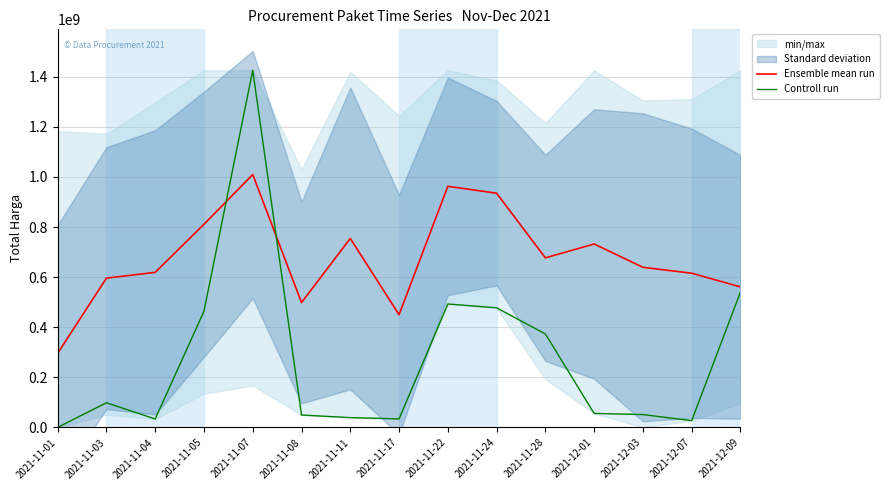

Reading left to right, list all the values displayed in this chart.

Ensemble mean run: 2021-11-01=296003869.7	2021-11-03=596221089.0	2021-11-04=619193329.7	2021-11-05=811118418.0	2021-11-07=1009724035.8	2021-11-08=498651825.4	2021-11-11=754638005.9	2021-11-17=450242872.9	2021-11-22=962745931.6	2021-11-24=935197228.4	2021-11-28=677156144.2	2021-12-01=732479103.5	2021-12-03=639427349.6	2021-12-07=615831459.8	2021-12-09=561156857.9
Controll run: 2021-11-01=333600.0	2021-11-03=98772570.0	2021-11-04=34000000.0	2021-11-05=464002100.0	2021-11-07=1425867900.0	2021-11-08=49730040.0	2021-11-11=39440000.0	2021-11-17=34292000.0	2021-11-22=493000000.0	2021-11-24=477600000.0	2021-11-28=373404000.0	2021-12-01=56152800.0	2021-12-03=51601000.0	2021-12-07=27412000.0	2021-12-09=541071000.0